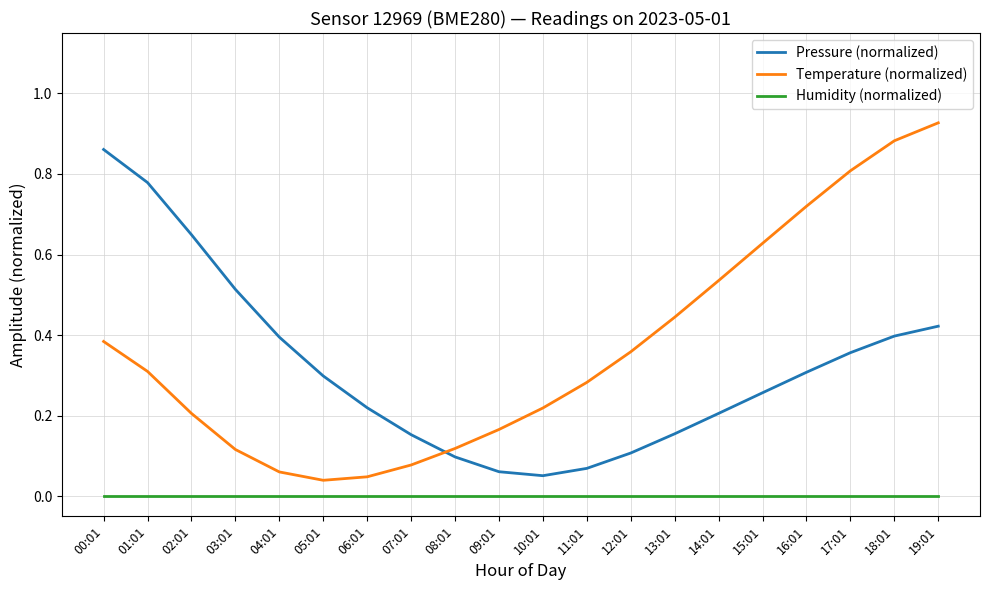

Which label corresponds to the largest value in the chart?

19:01